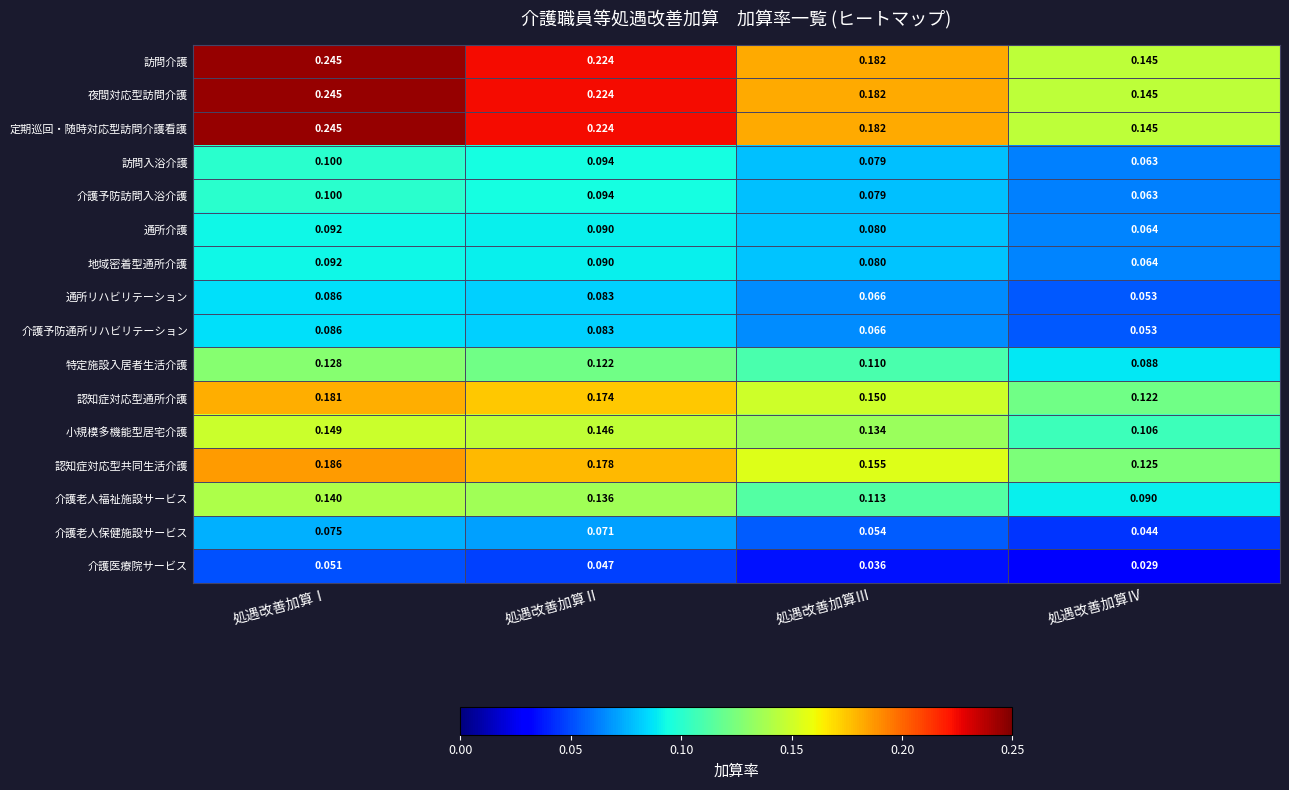

What is the total value across all series at 処遇改善加算Ⅲ?

1.7